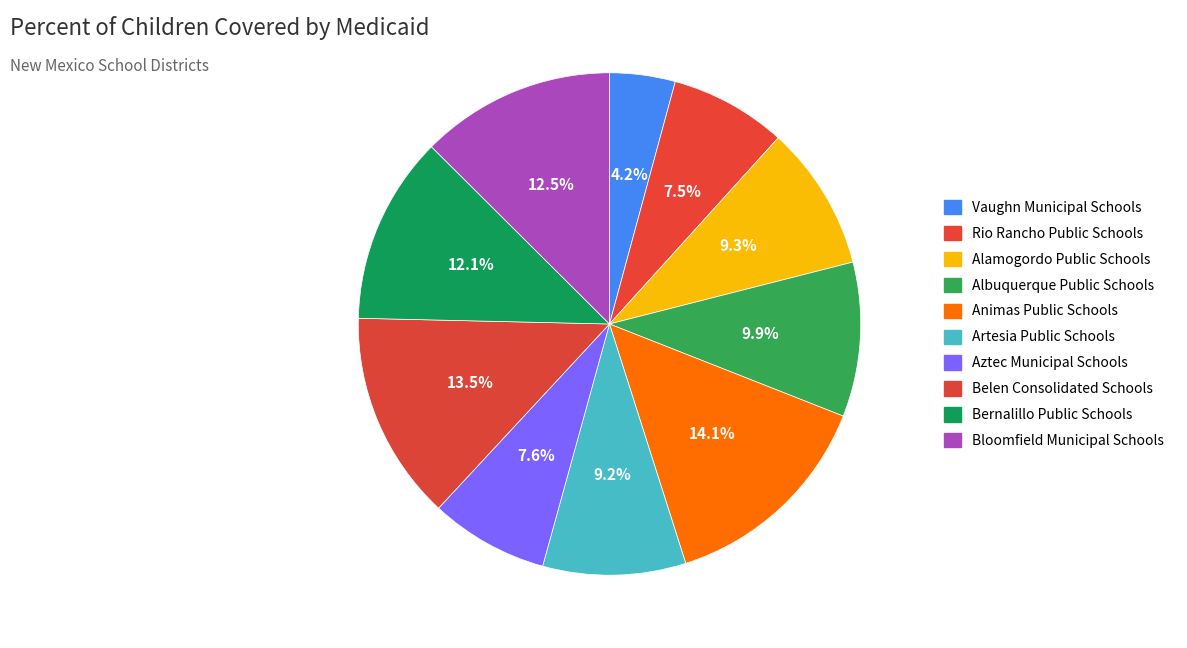

True or false: Artesia Public Schools accounts for 1% of the total.

False